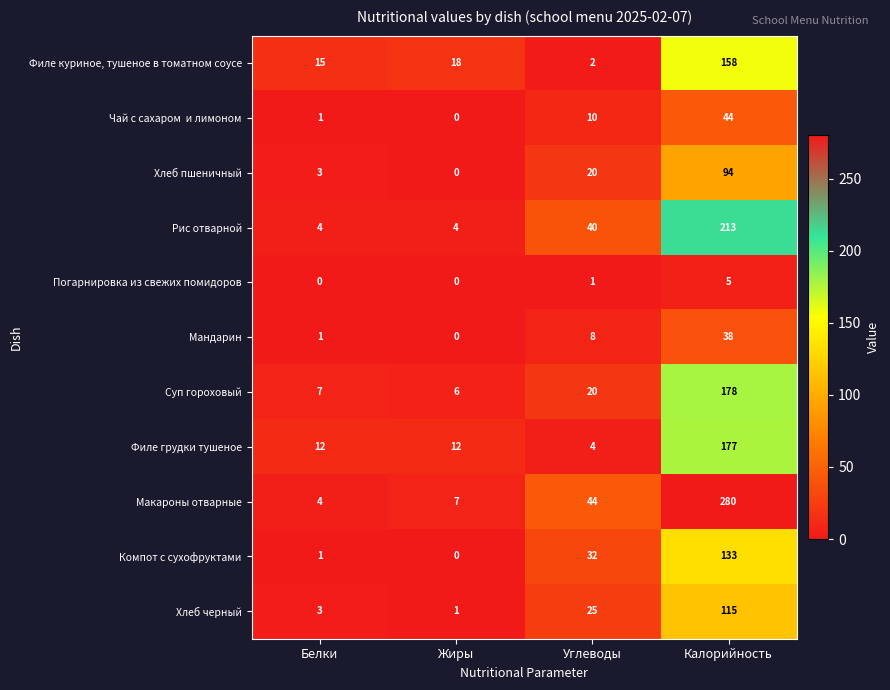

What is the spread (max minus min) of values at Белки?

15